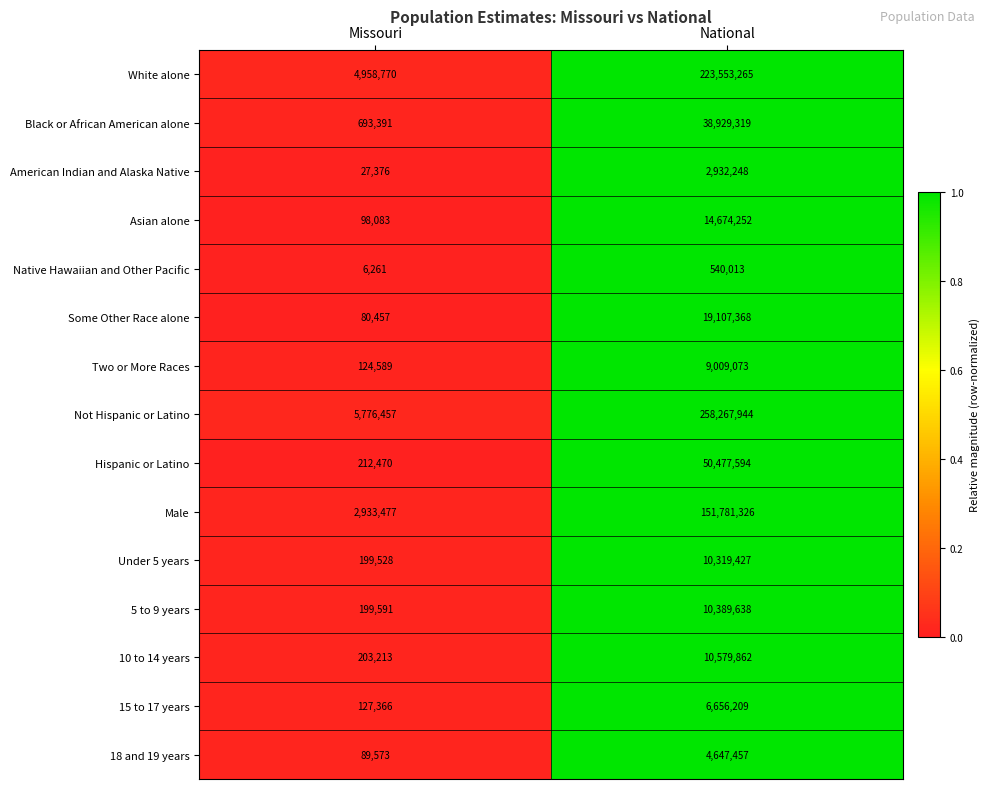

At which category is the sum across all series the highest?

National